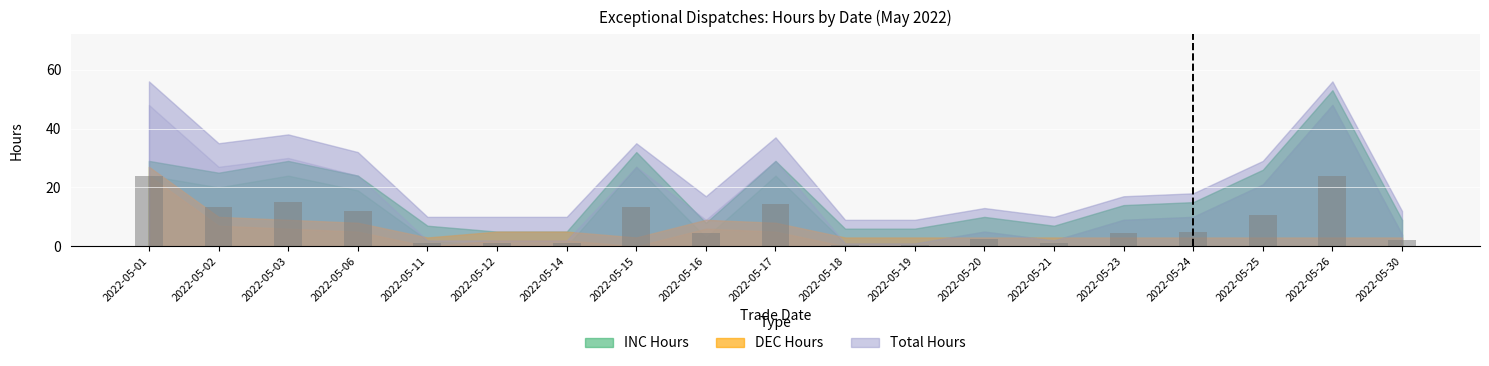

Which has a higher value, 2022-05-15 or 2022-05-01?

2022-05-01